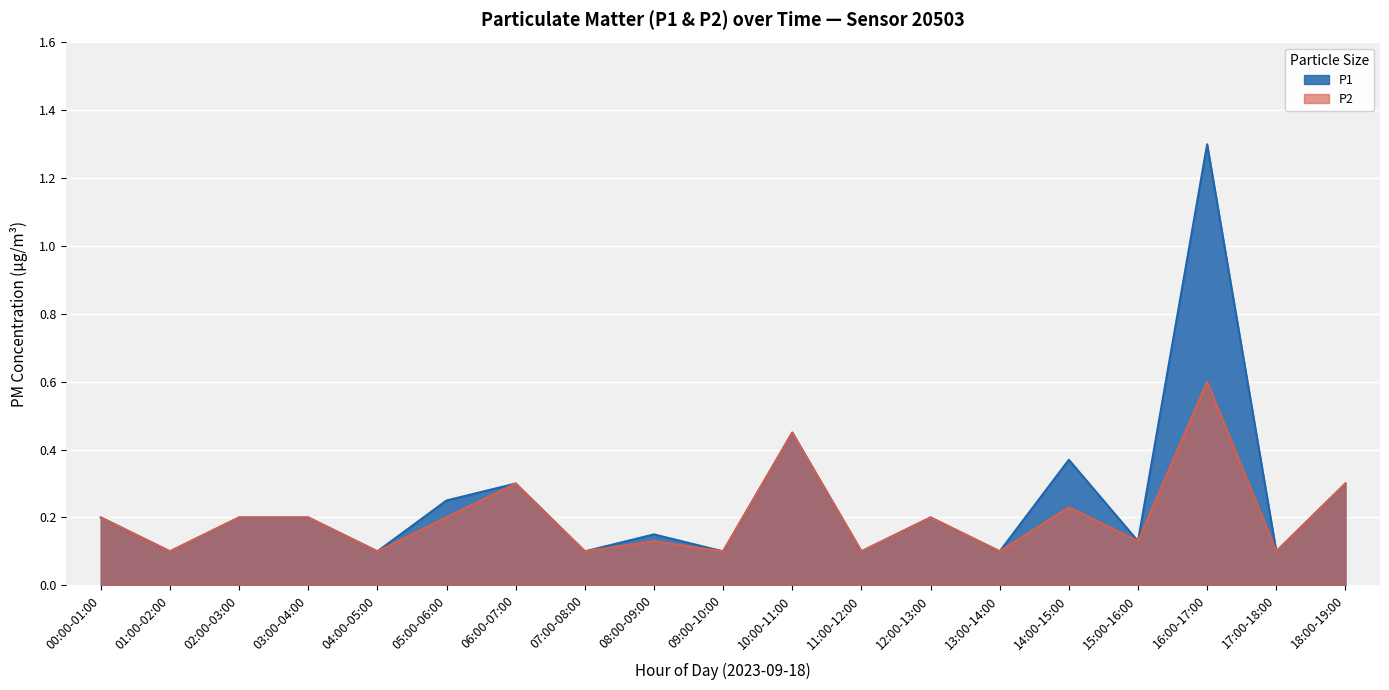

What is the average value of the P1 series?

0.2